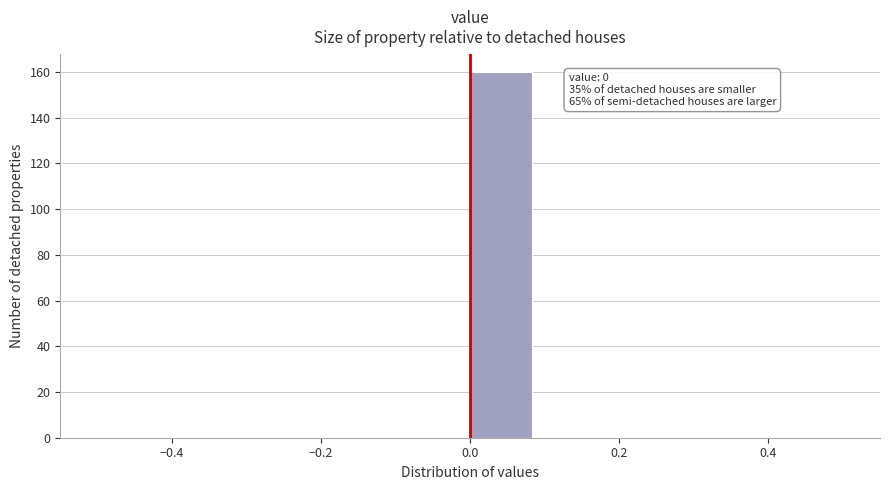

Over which range of the x-axis is the bar tallest?

0.00 to 0.08